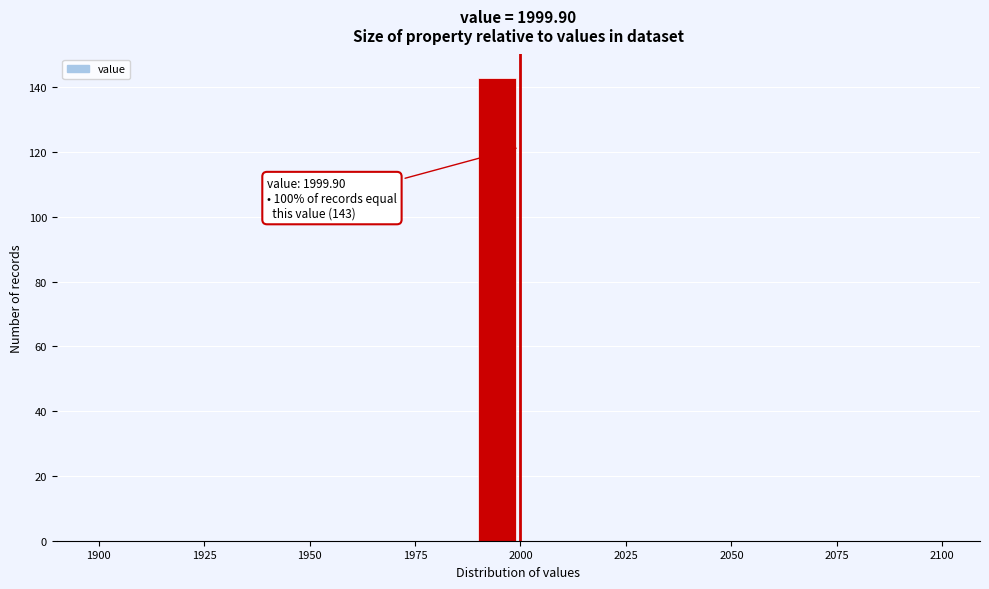

Around what value on the x-axis is the tallest bar? Give the approximate position of its centre, as read against the axis.

1995